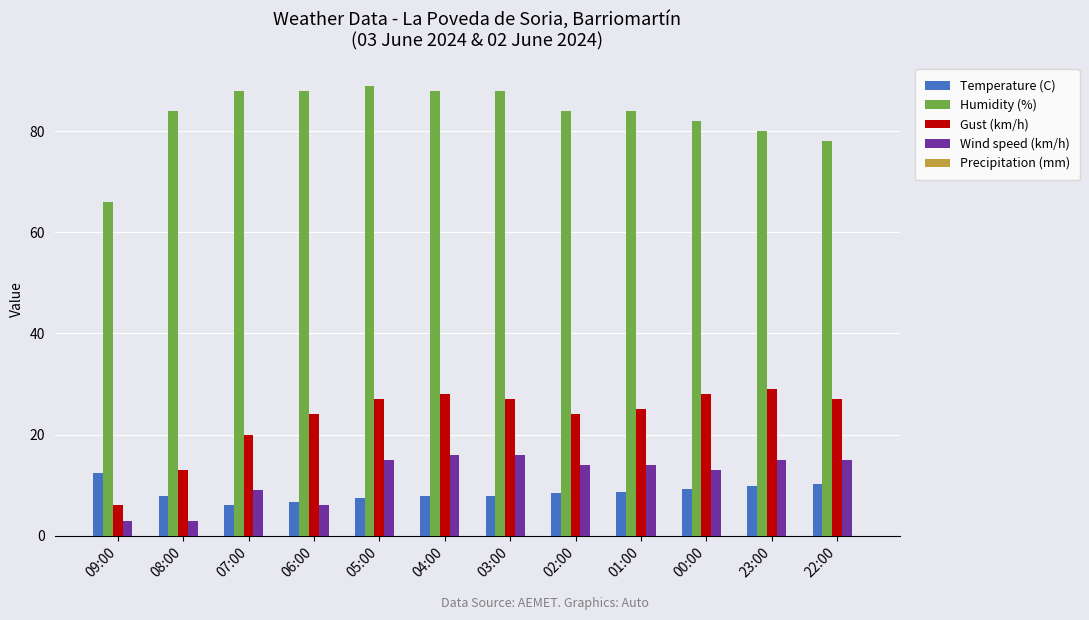

What is the maximum value shown in the chart?

89.0